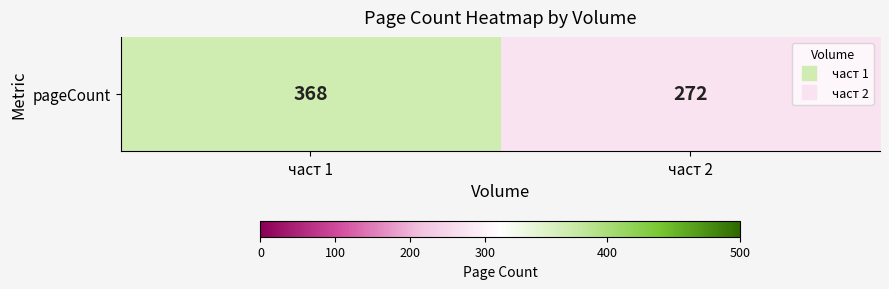

Which has a higher value, част 1 or част 2?

част 1